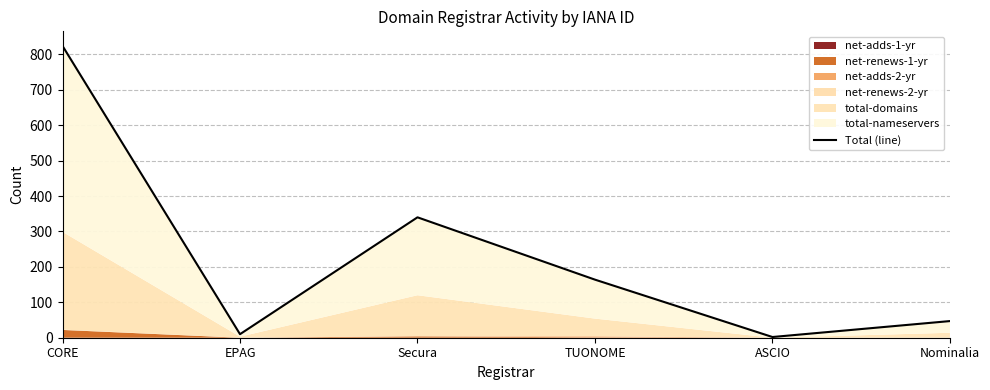

List the labels in order of value, smallest first.

ASCIO, EPAG, Nominalia, TUONOME, Secura, CORE